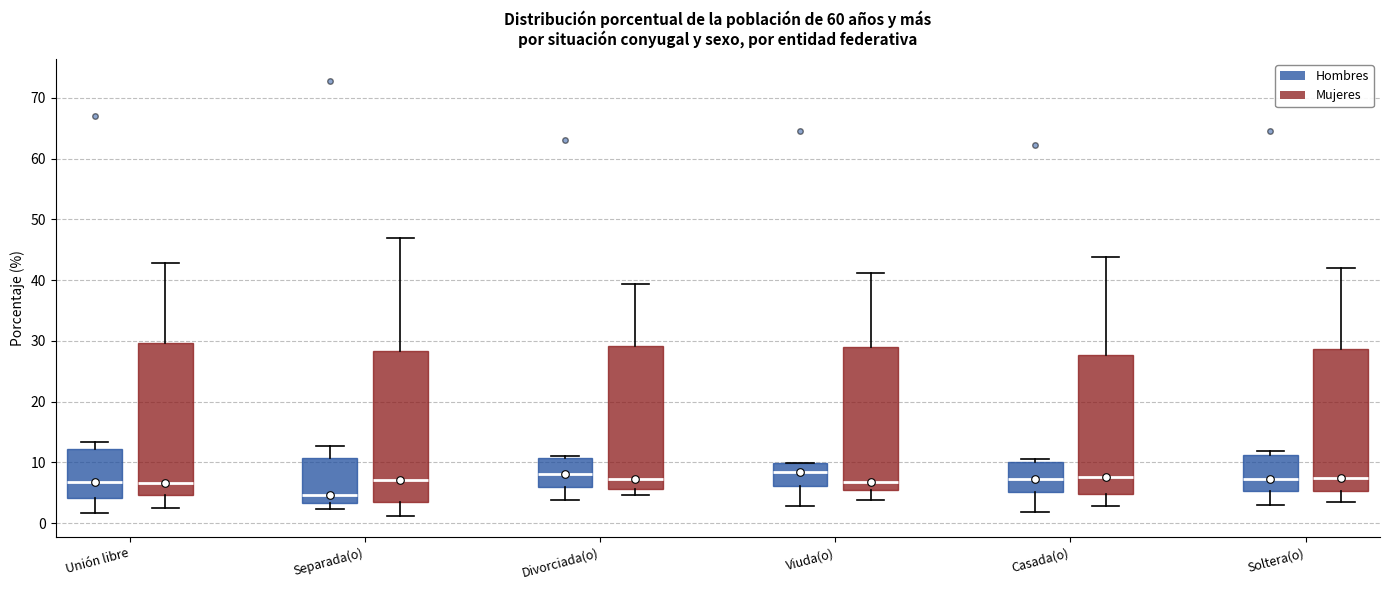

Which box has the lowest median line?

Separada(o) (Hombres)